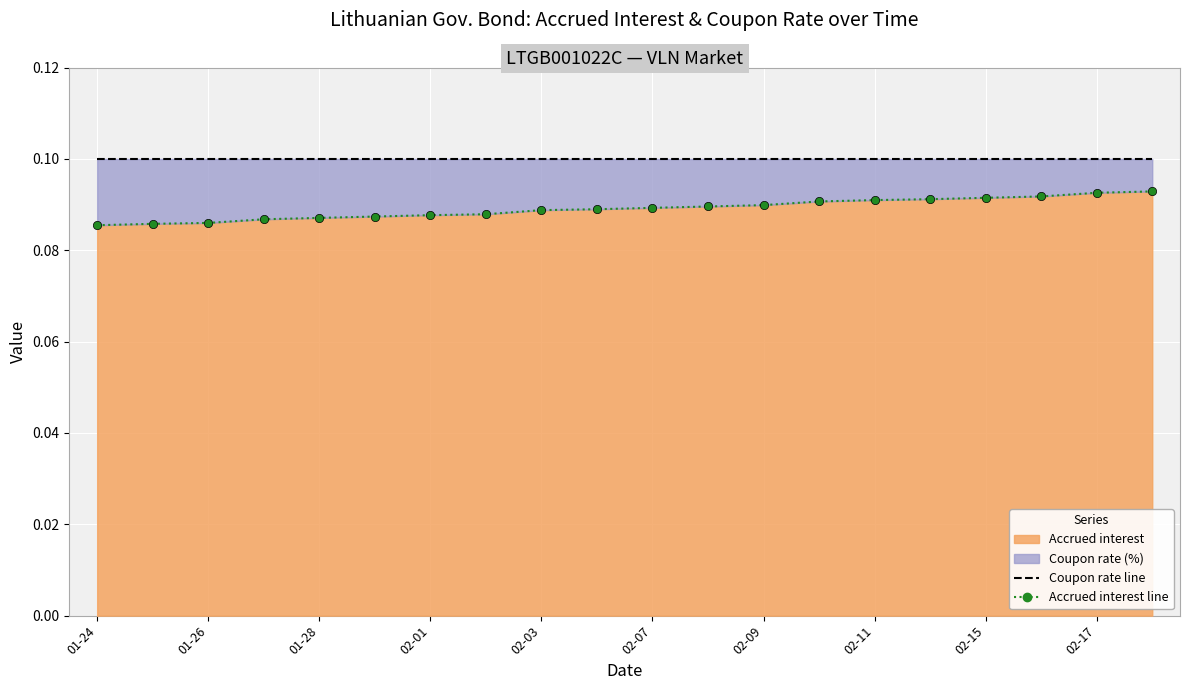

True or false: Accrued interest line has a value of 0.0 at 02-07.

False